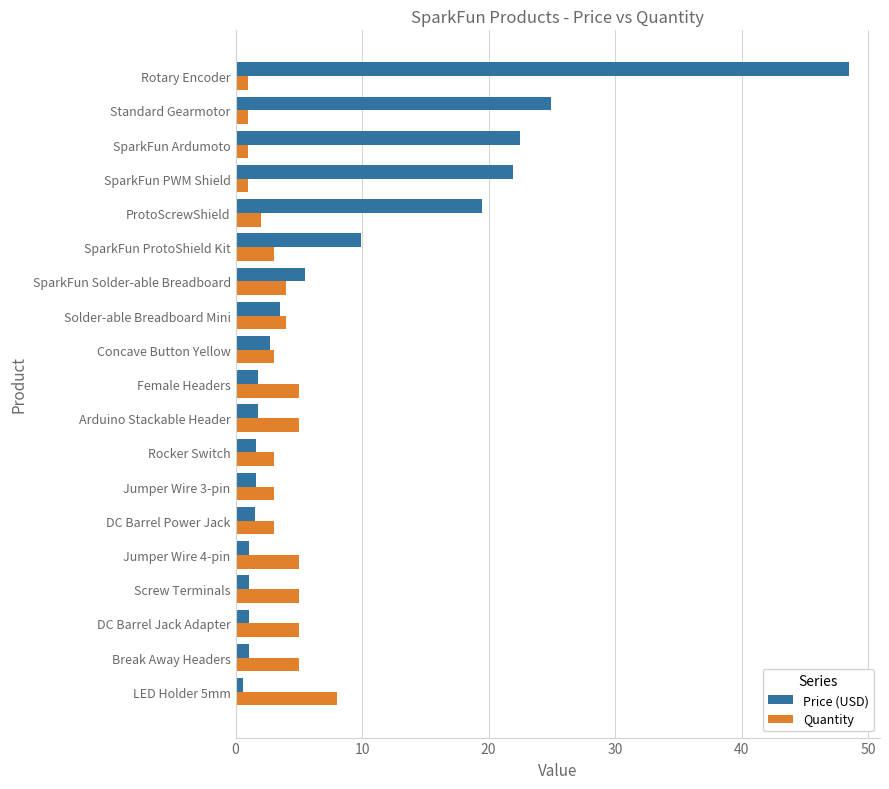

Count the number of data series in this chart.

2